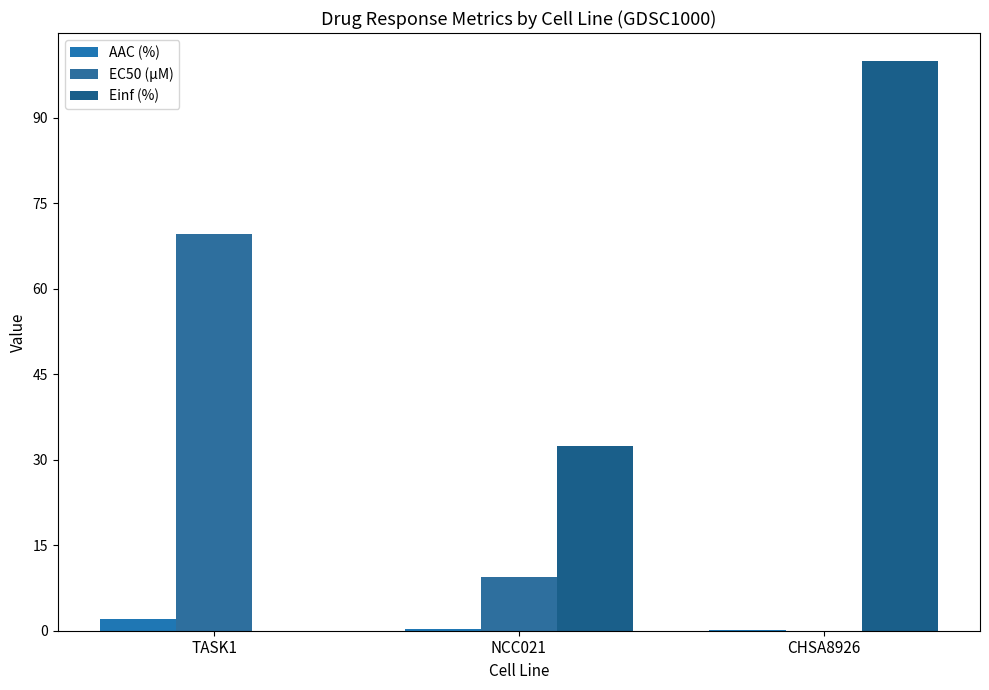

Does the chart contain stacked bars?

No